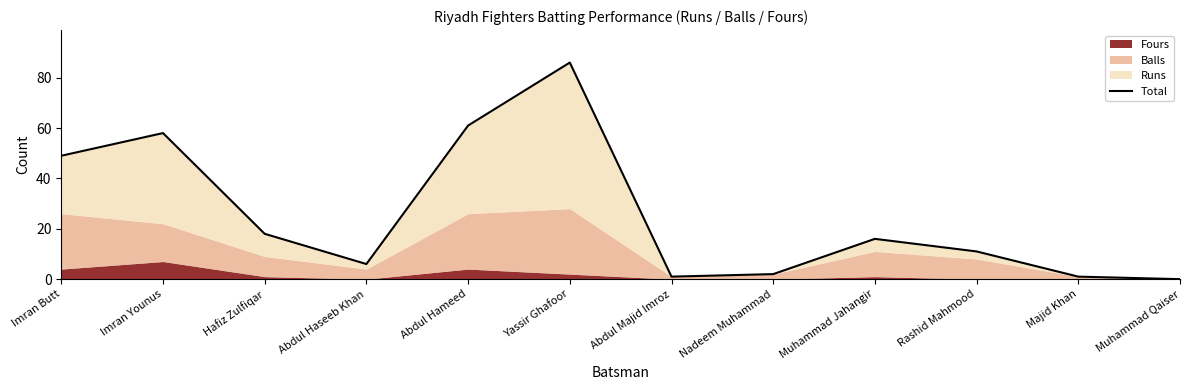

Rank the categories by value from highest to lowest.

Yassir Ghafoor, Abdul Hameed, Imran Younus, Imran Butt, Hafiz Zulfiqar, Muhammad Jahangir, Rashid Mahmood, Abdul Haseeb Khan, Nadeem Muhammad, Abdul Majid Imroz, Majid Khan, Muhammad Qaiser